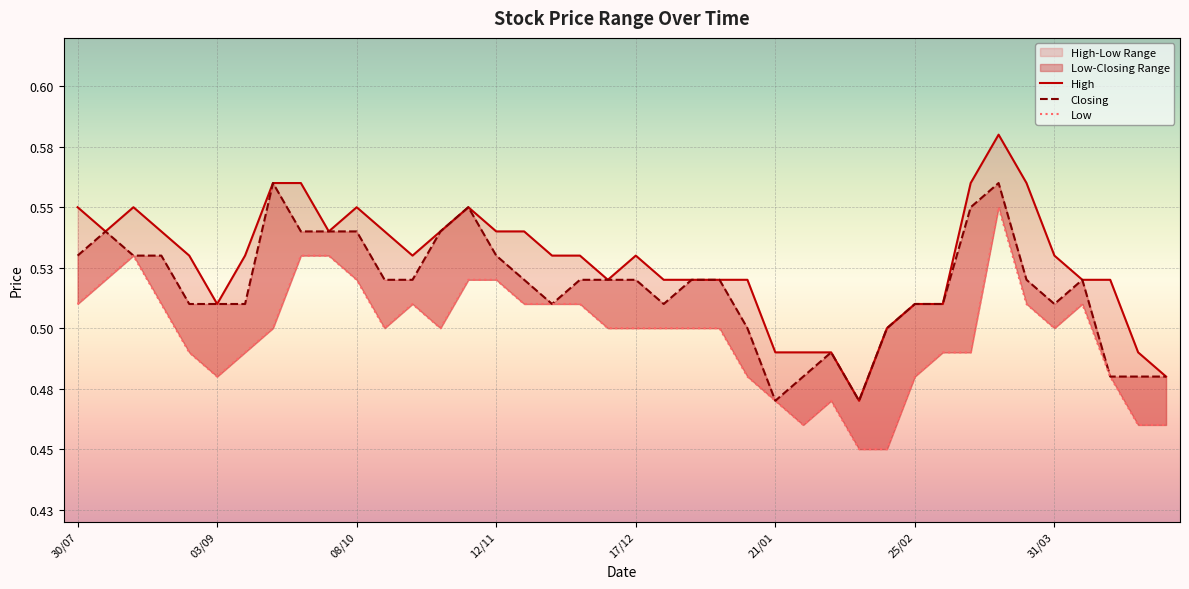

Which series changed the most between 17/12 and 15?

Low